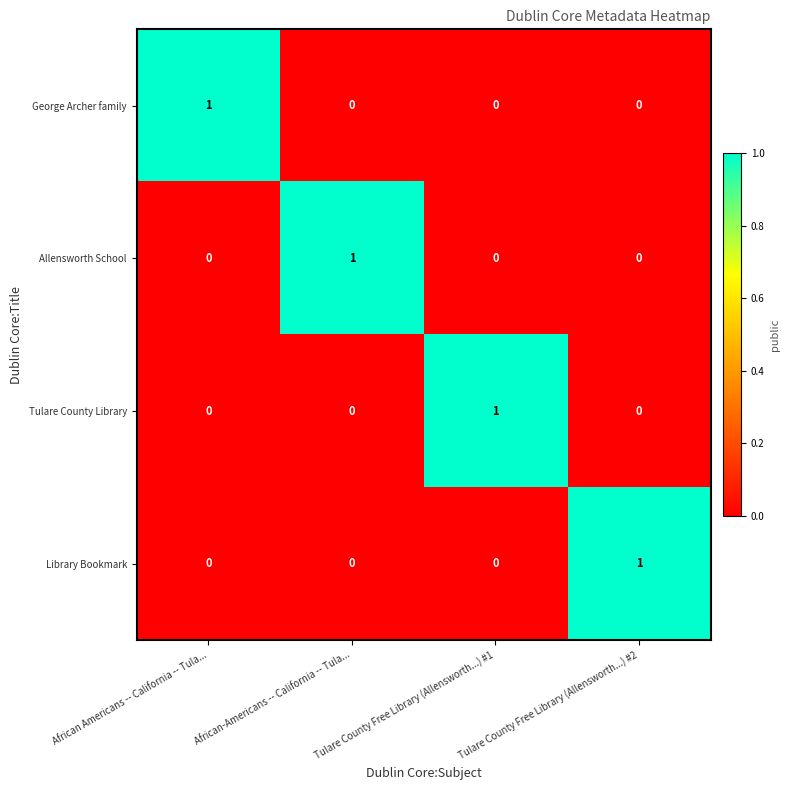

At how many categories does at least one series exceed 0?

4